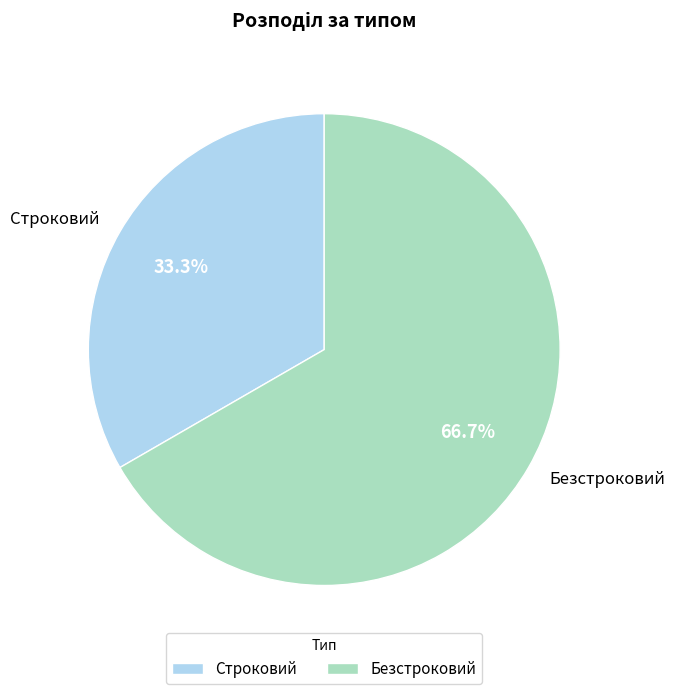

Is it true that Безстроковий is 76% of the pie?

False